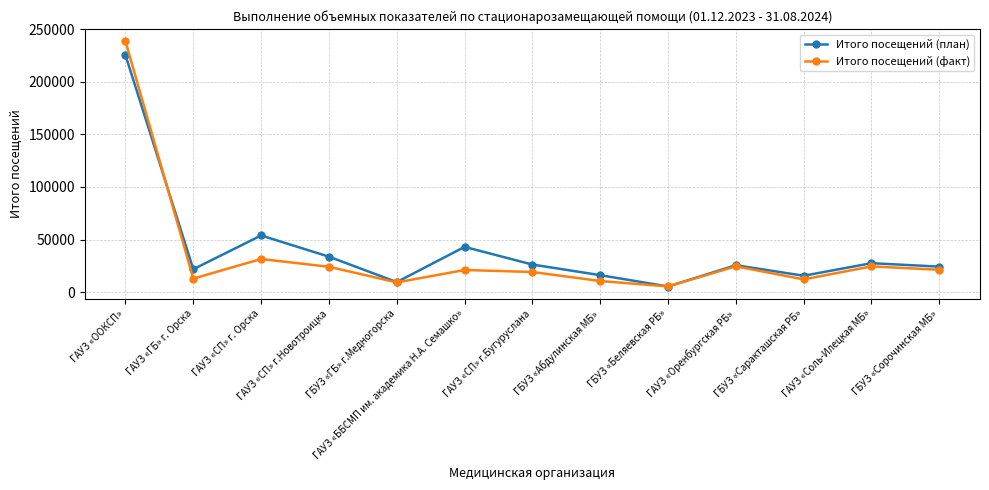

What position from the left is ГБУЗ «Саракташская РБ»?

11